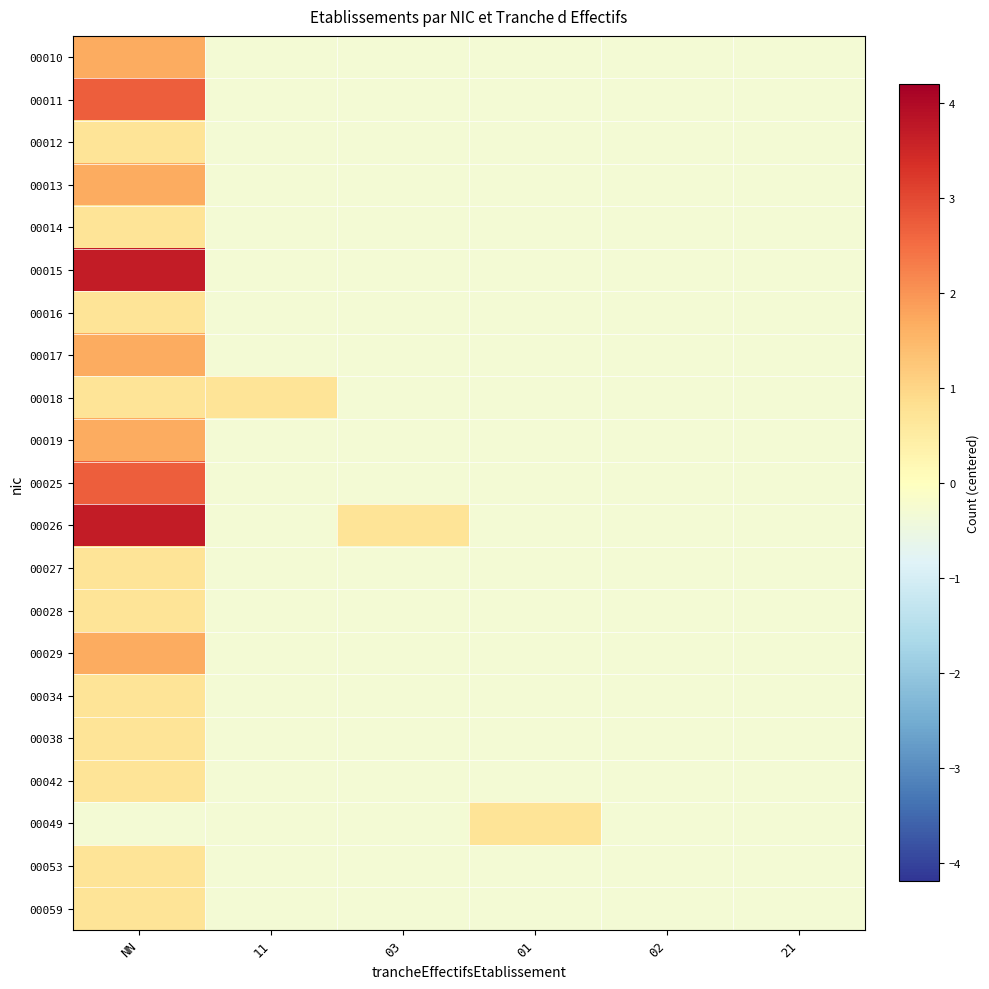

Between 21 and NN, which is larger?

NN